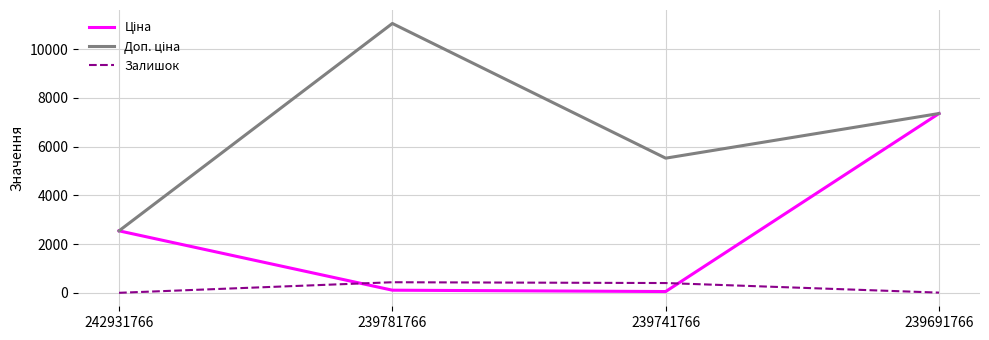

The Залишок series shows 404.0 at 239741766. True or false?

True